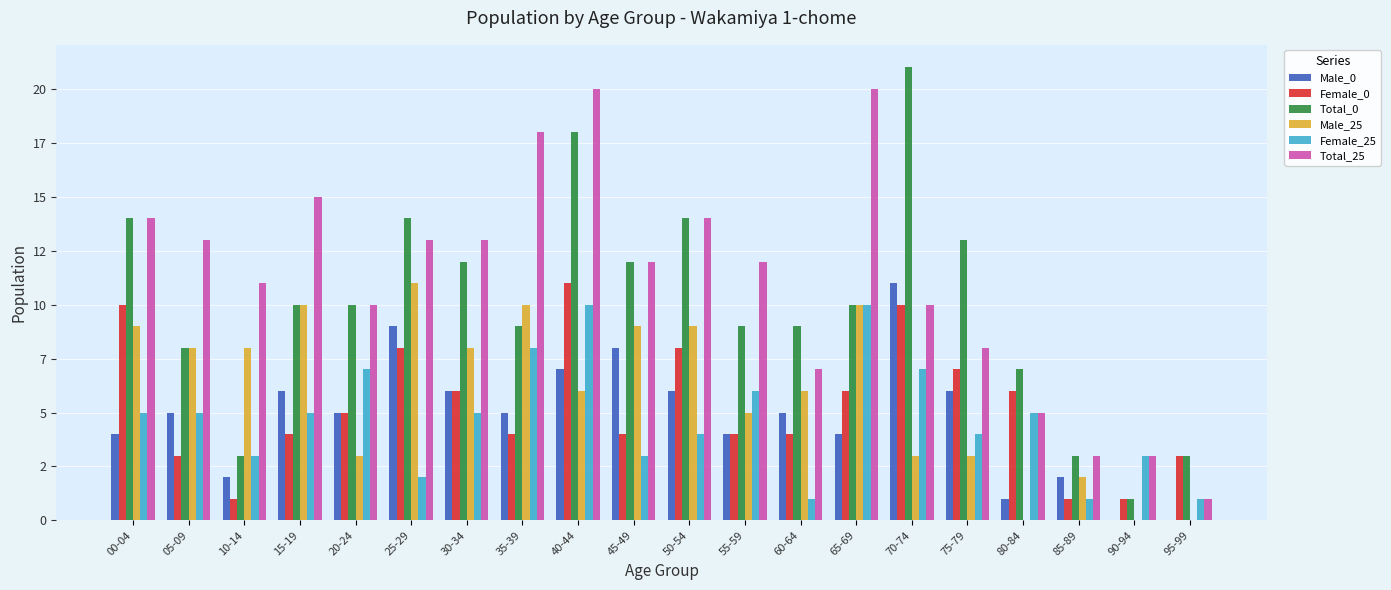

True or false: Female_25 has a value of 10 at 65-69.

True